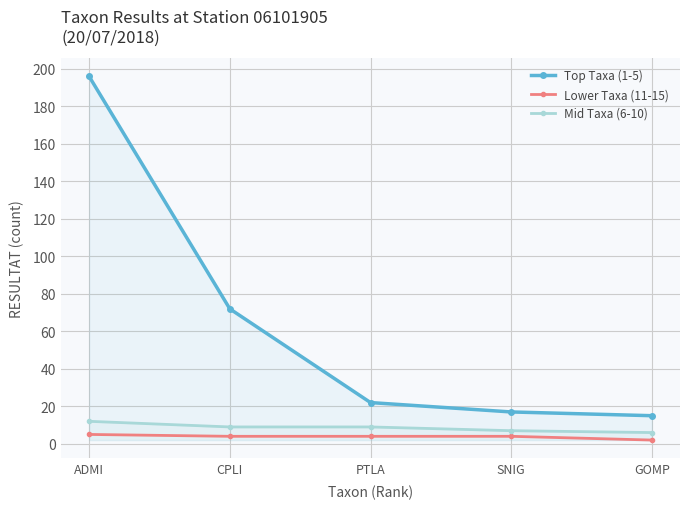

Reading left to right, list all the values displayed in this chart.

Top Taxa (1-5): ADMI=196	CPLI=72	PTLA=22	SNIG=17	GOMP=15
Lower Taxa (11-15): ADMI=5	CPLI=4	PTLA=4	SNIG=4	GOMP=2
Mid Taxa (6-10): ADMI=12	CPLI=9	PTLA=9	SNIG=7	GOMP=6